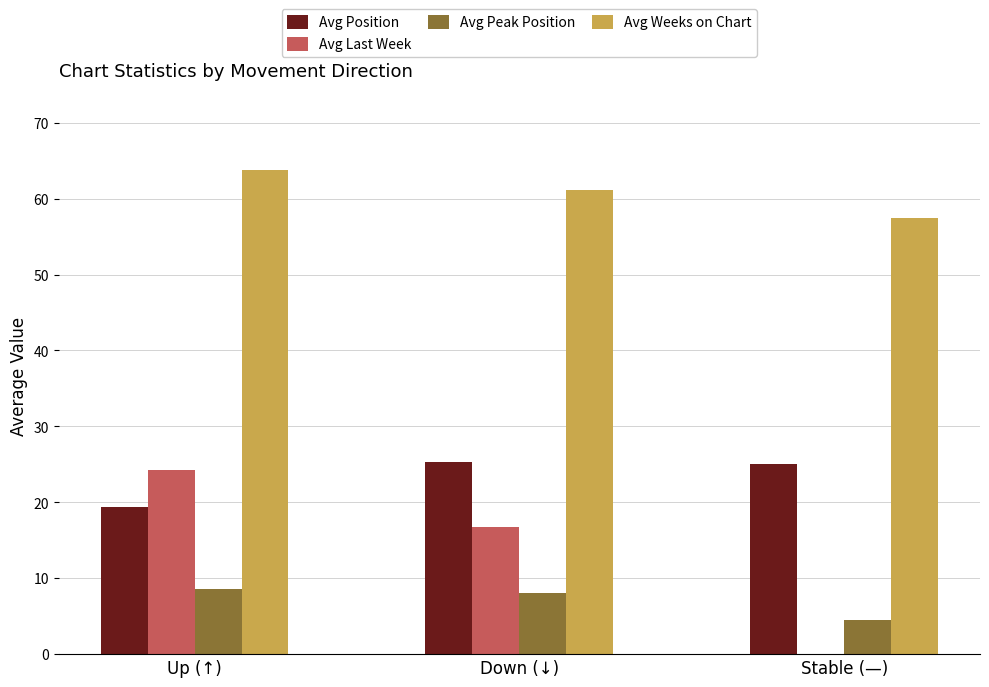

The Avg Peak Position series shows 8.0 at Down (↓). True or false?

True